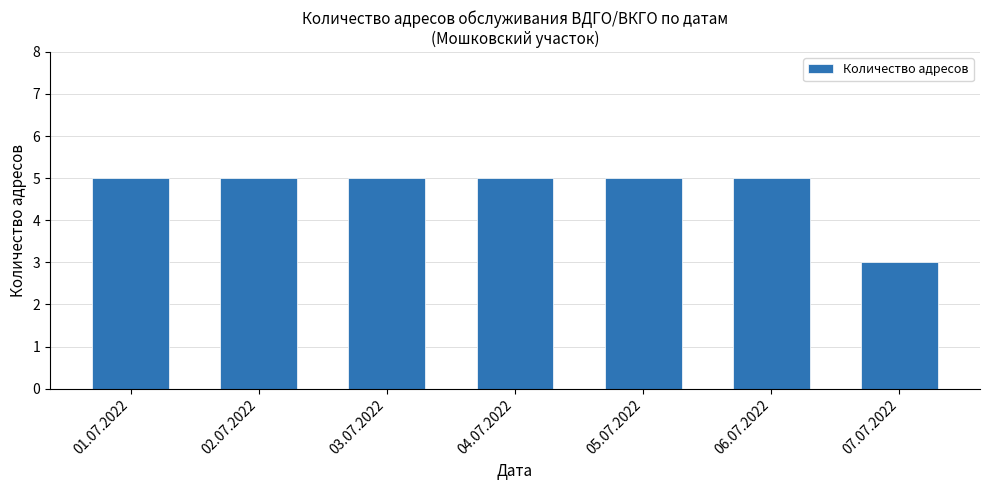

What is the minimum value shown in the chart?

3